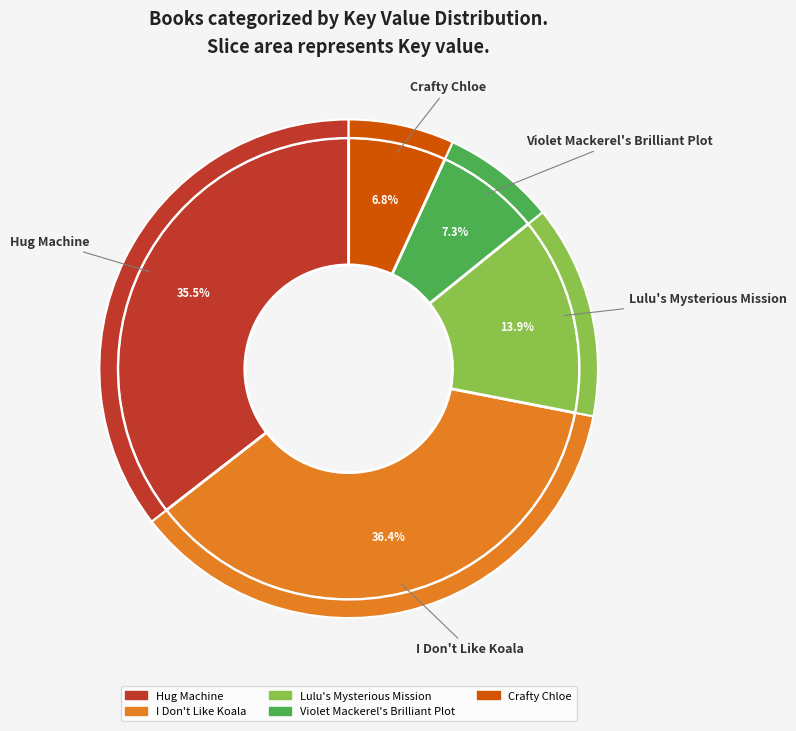

Which has a higher value, Crafty Chloe or I Don't Like Koala?

I Don't Like Koala